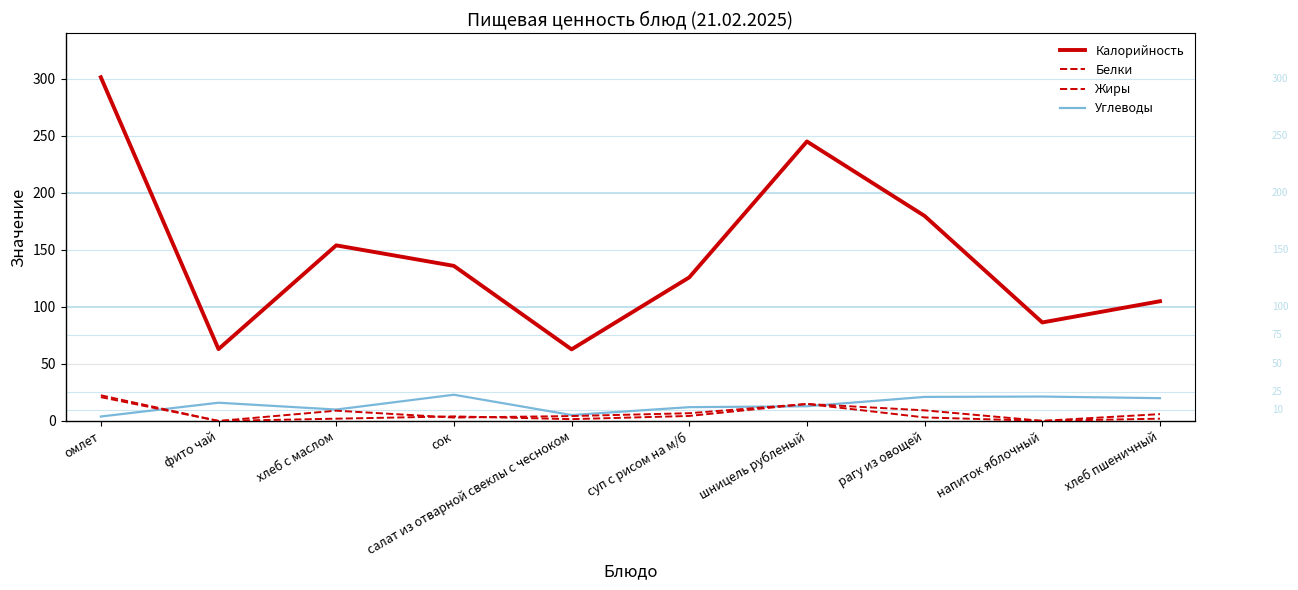

Where is the first local minimum for Белки?

фито чай